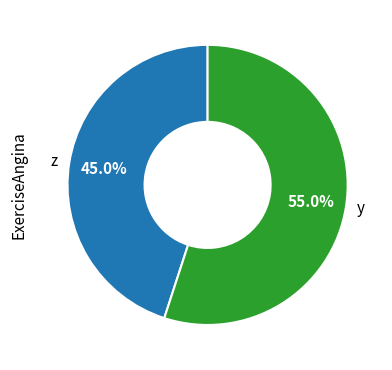

How many segments does this pie chart have?

2